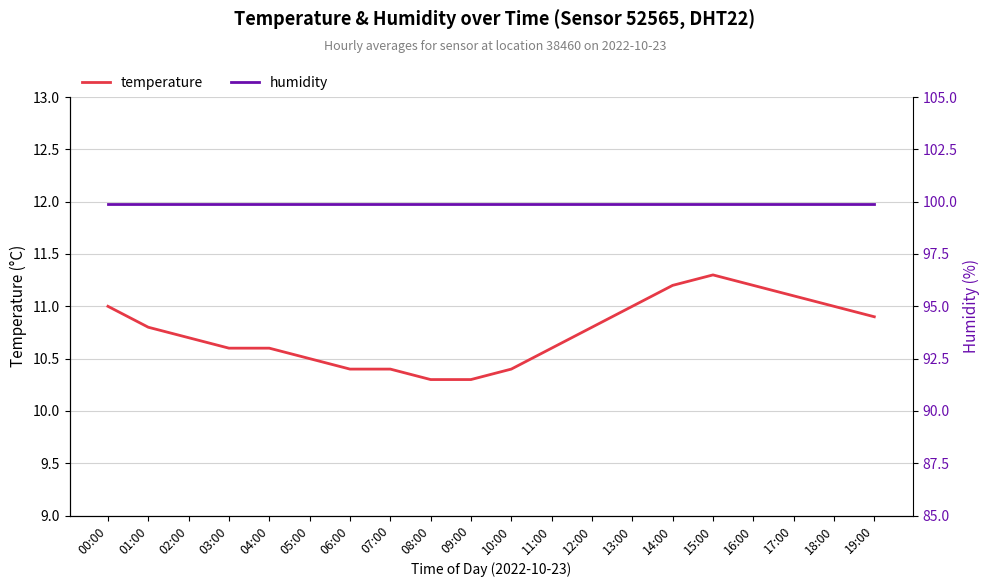

True or false: humidity and temperature cross at least once.

False